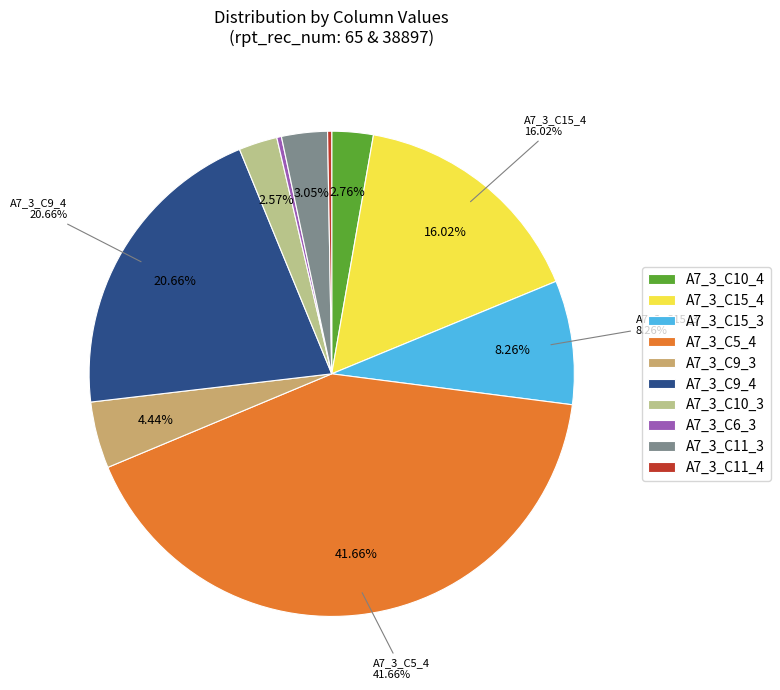

Between A7_3_C10_3 and A7_3_C9_4, which is larger?

A7_3_C9_4